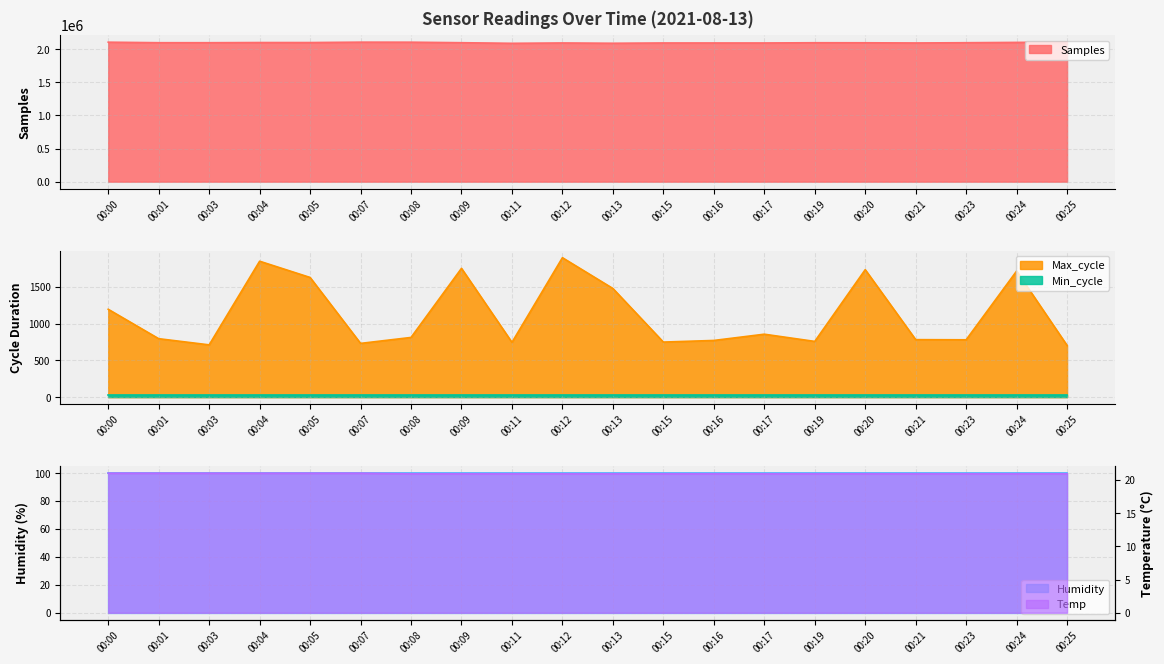

True or false: Temp and Samples cross at least once.

False